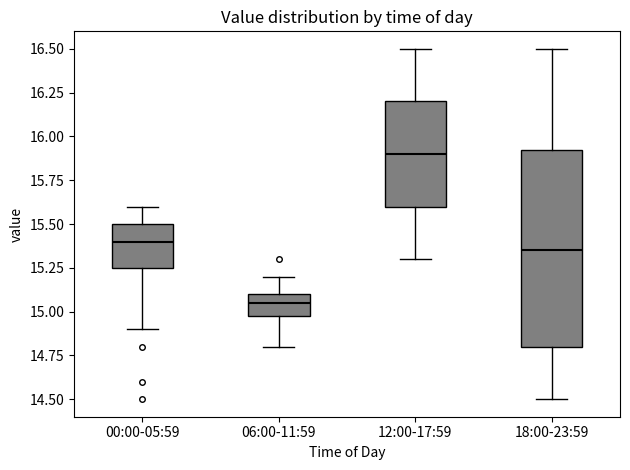

Where is the lower edge of the box for 18:00-23:59 on the y-axis? The values are not printed on the chart, so give them approximately, as read against the axis.

14.80